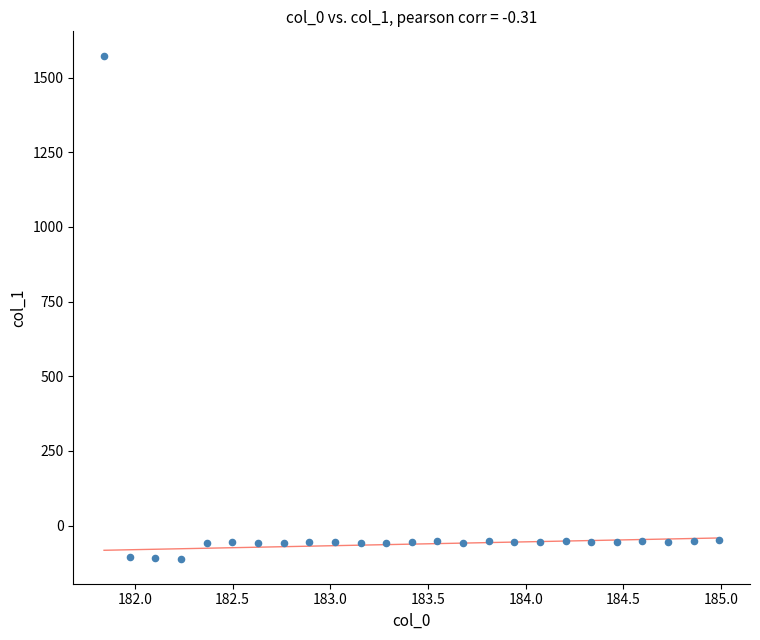

What is the range of Y values (max minus min)?

1681.1